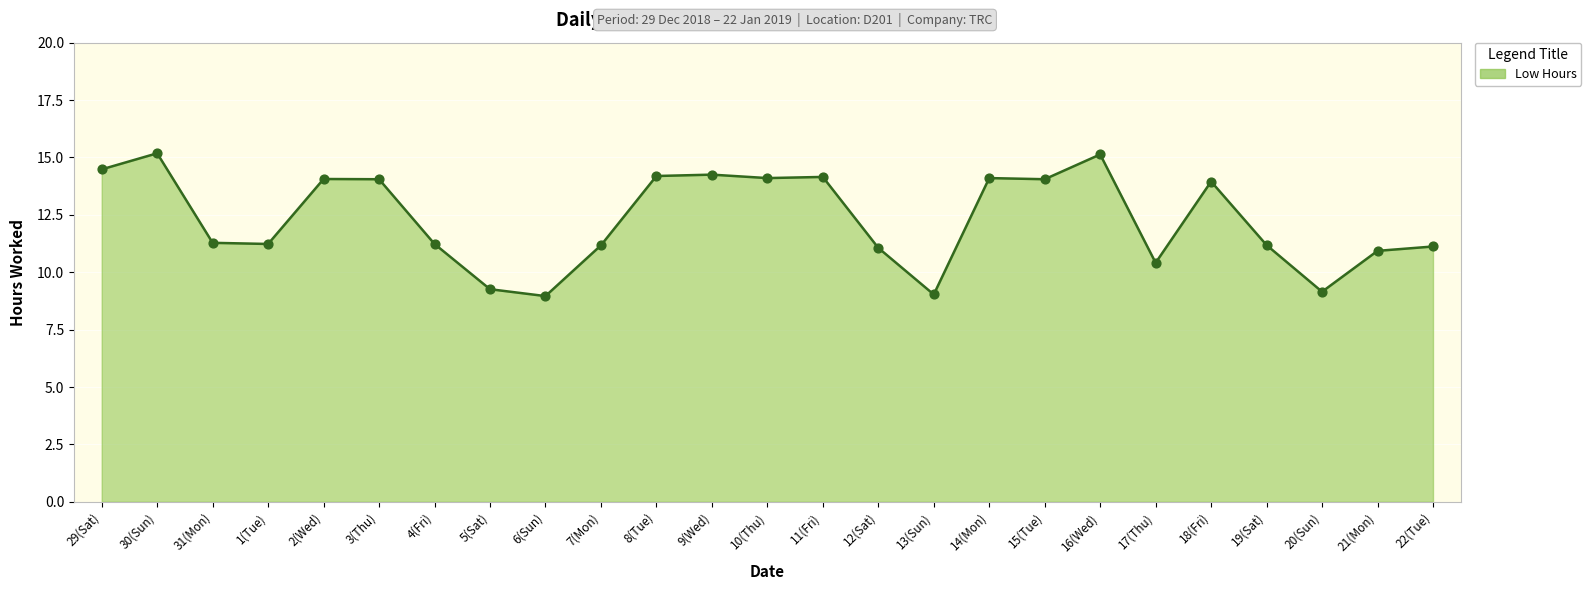

Approximately how many times larger is the value at 22(Tue) compared to 10(Thu)?

0.8